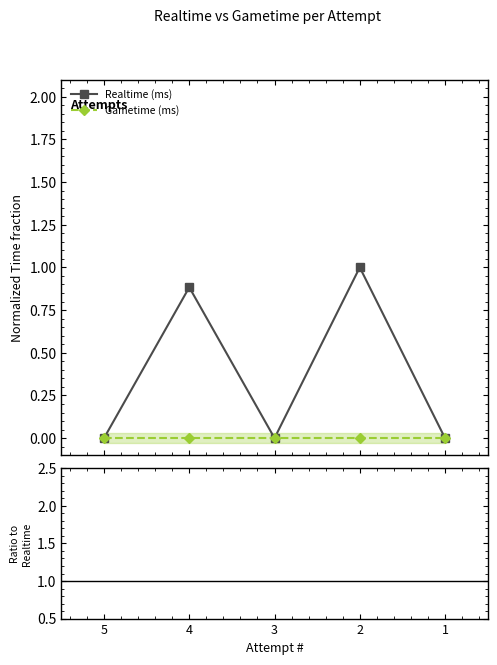

At how many categories does at least one series exceed 0?

2